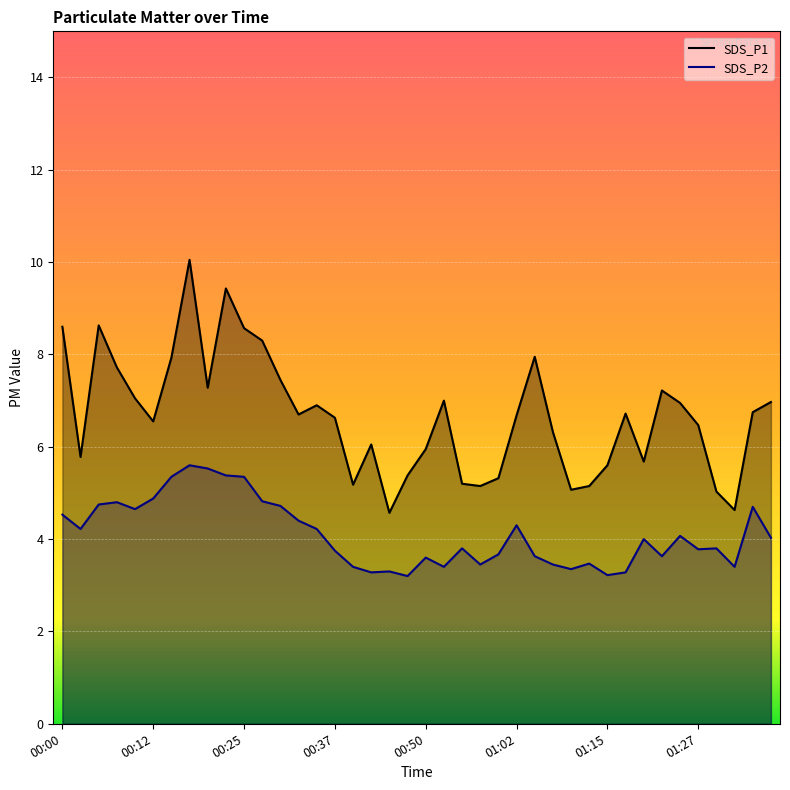

Reading left to right, what are all the values shown in this chart?

SDS_P1: 00:00=8.6	00:02=5.8	00:05=8.6	00:07=7.7	00:10=7.0	00:12=6.5	00:15=7.9	00:17=10.1	00:20=7.3	00:22=9.4	00:25=8.6	00:27=8.3	00:30=7.5	00:32=6.7	00:35=6.9	00:37=6.6	00:40=5.2	00:42=6.0	00:45=4.6	00:47=5.4	00:50=6.0	00:52=7.0	00:55=5.2	00:57=5.2	01:00=5.3	01:02=6.7	01:05=8.0	01:07=6.3	01:10=5.1	01:12=5.2	01:15=5.6	01:17=6.7	01:20=5.7	01:22=7.2	01:25=7.0	01:27=6.5	01:30=5.0	01:32=4.6	01:35=6.8	01:37=7.0
SDS_P2: 00:00=4.5	00:02=4.2	00:05=4.8	00:07=4.8	00:10=4.7	00:12=4.9	00:15=5.3	00:17=5.6	00:20=5.5	00:22=5.4	00:25=5.3	00:27=4.8	00:30=4.7	00:32=4.4	00:35=4.2	00:37=3.8	00:40=3.4	00:42=3.3	00:45=3.3	00:47=3.2	00:50=3.6	00:52=3.4	00:55=3.8	00:57=3.5	01:00=3.7	01:02=4.3	01:05=3.6	01:07=3.5	01:10=3.4	01:12=3.5	01:15=3.2	01:17=3.3	01:20=4.0	01:22=3.6	01:25=4.1	01:27=3.8	01:30=3.8	01:32=3.4	01:35=4.7	01:37=4.0